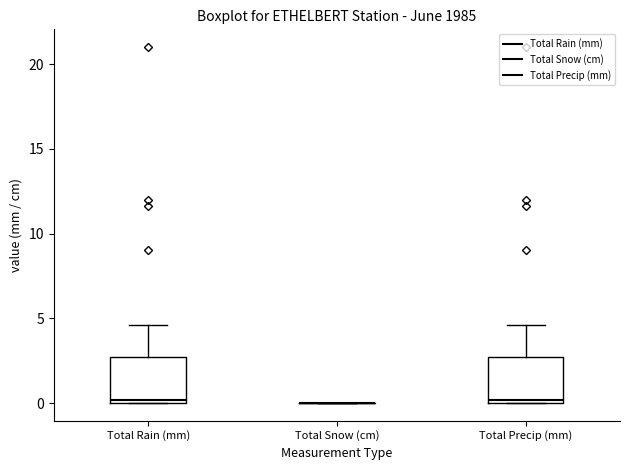

Reading left to right, transcribe this box plot: for each box, give where its median line is, the range the box spans, and where its two whiskers end, as read against the y-axis. The values are not printed on the chart, so give them approximately, as read against the axis.

Total Rain (mm): median 0.0 (just above the box's lower edge), box 0.0 to 2.5, whiskers 0.0 to 4.5
Total Snow (cm): box collapsed to a line at 0.0, whiskers 0.0 to 0.0
Total Precip (mm): median 0.0 (just above the box's lower edge), box 0.0 to 2.5, whiskers 0.0 to 4.5